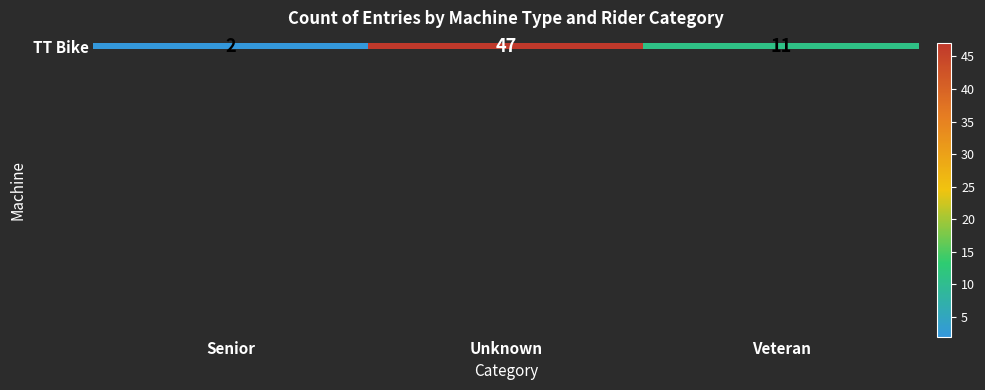

The chart shows a value of 7 at Veteran. True or false?

False